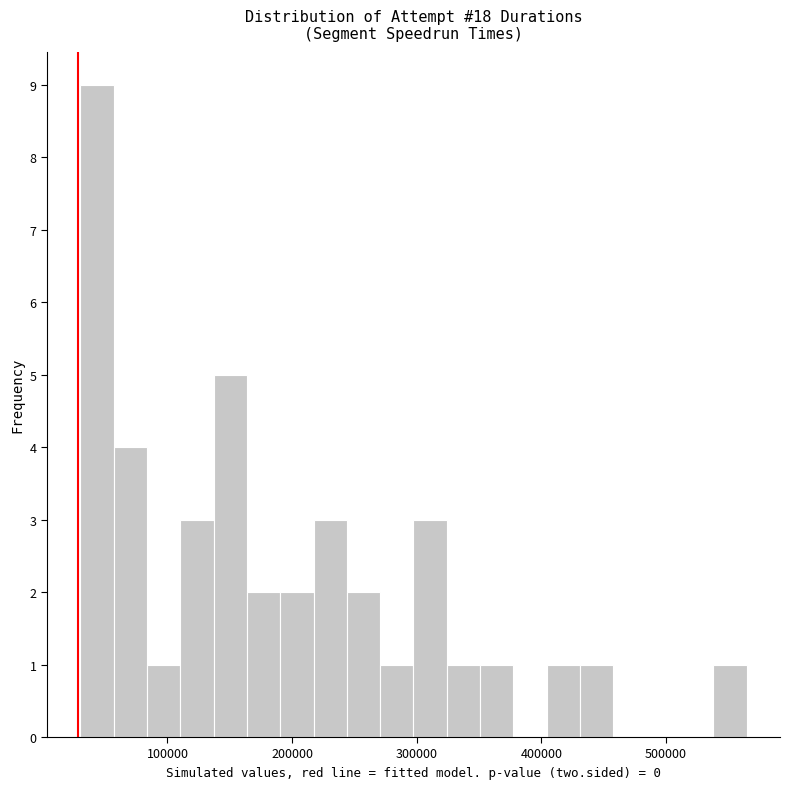

Around what value on the x-axis is the tallest bar? Give the approximate position of its centre, as read against the axis.

40000